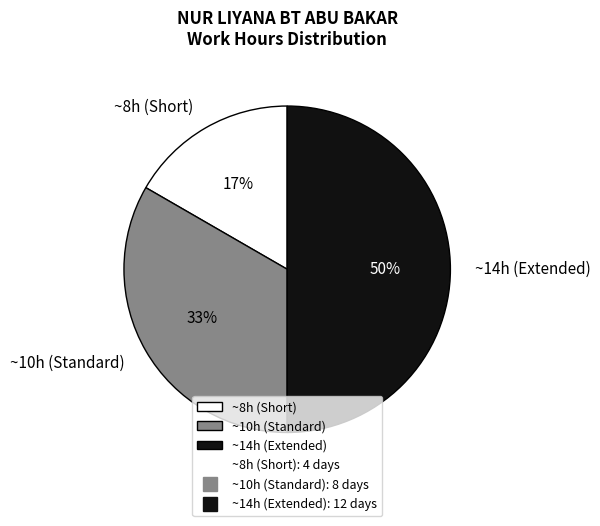

Is ~8h (Short) the majority of the pie?

No